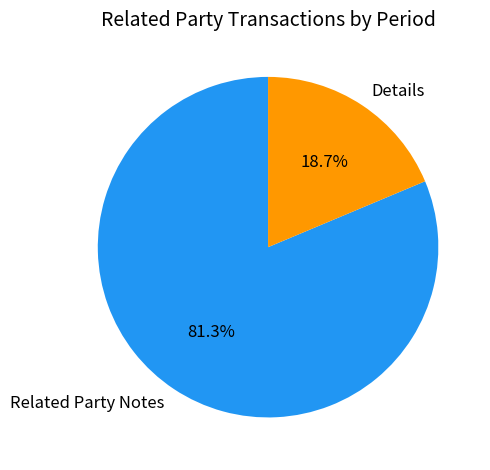

Which category has the smallest portion of the pie?

Details